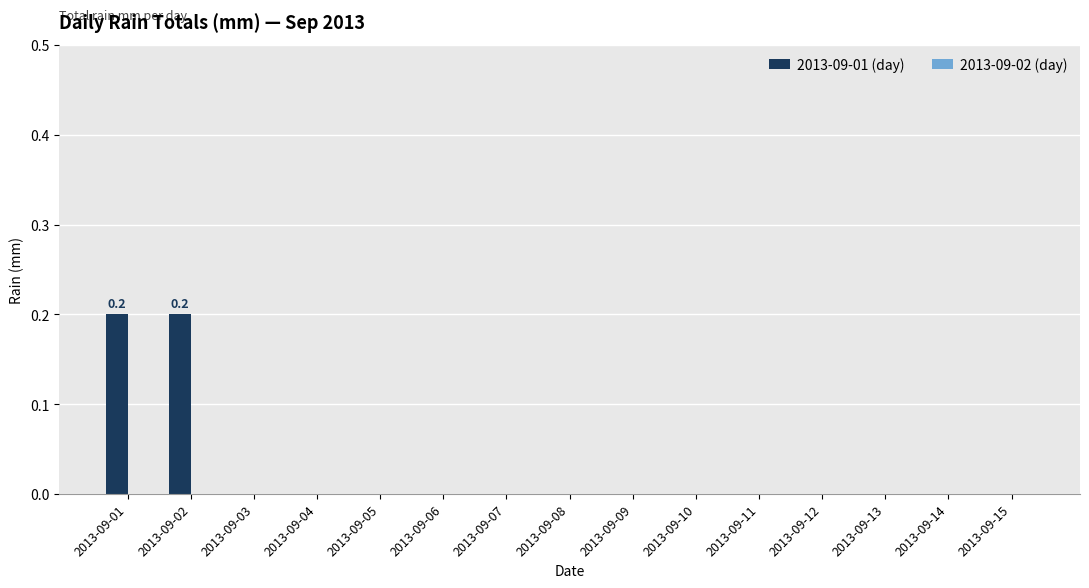

How many distinct data groups are displayed?

1